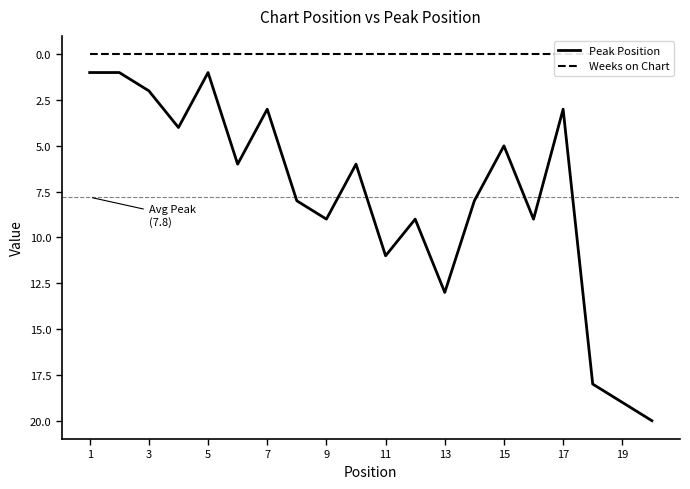

Reading left to right, what are all the values shown in this chart?

Peak Position: 1	1	2	4	1	6	3	8	9	6	11	9	13	8	5	9	3	18	19	20
Weeks on Chart: 0	0	0	0	0	0	0	0	0	0	0	0	0	0	0	0	0	0	0	0